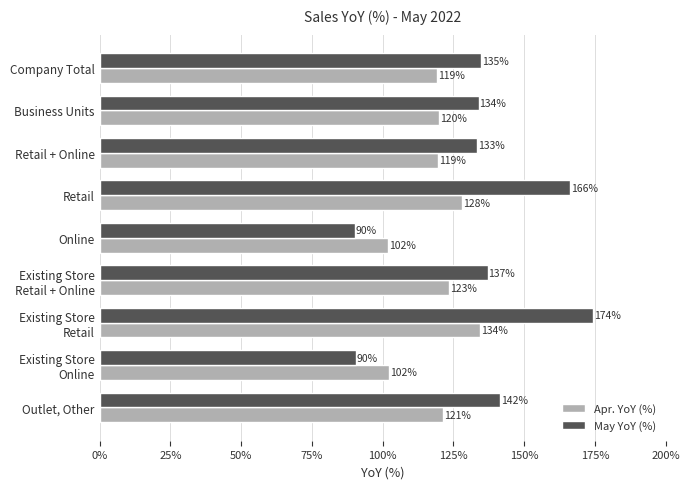

At which label does May YoY (%) reach its peak?

Existing Store
Retail